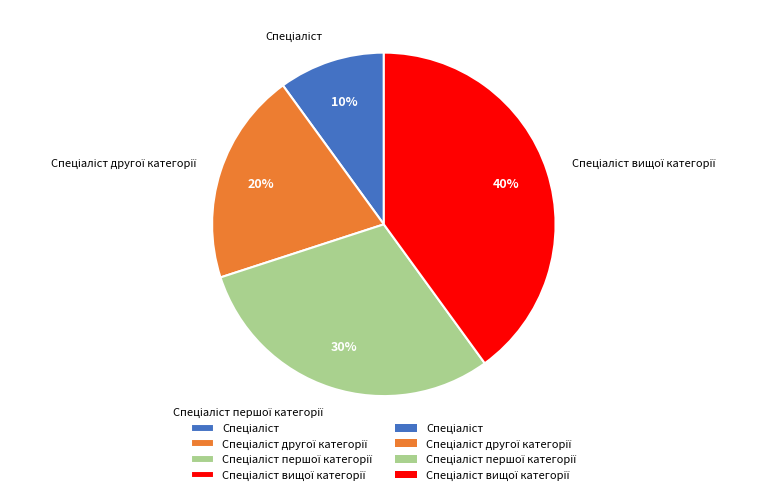

To the nearest percent, what is the difference between the largest and smallest slice percentages?

30%